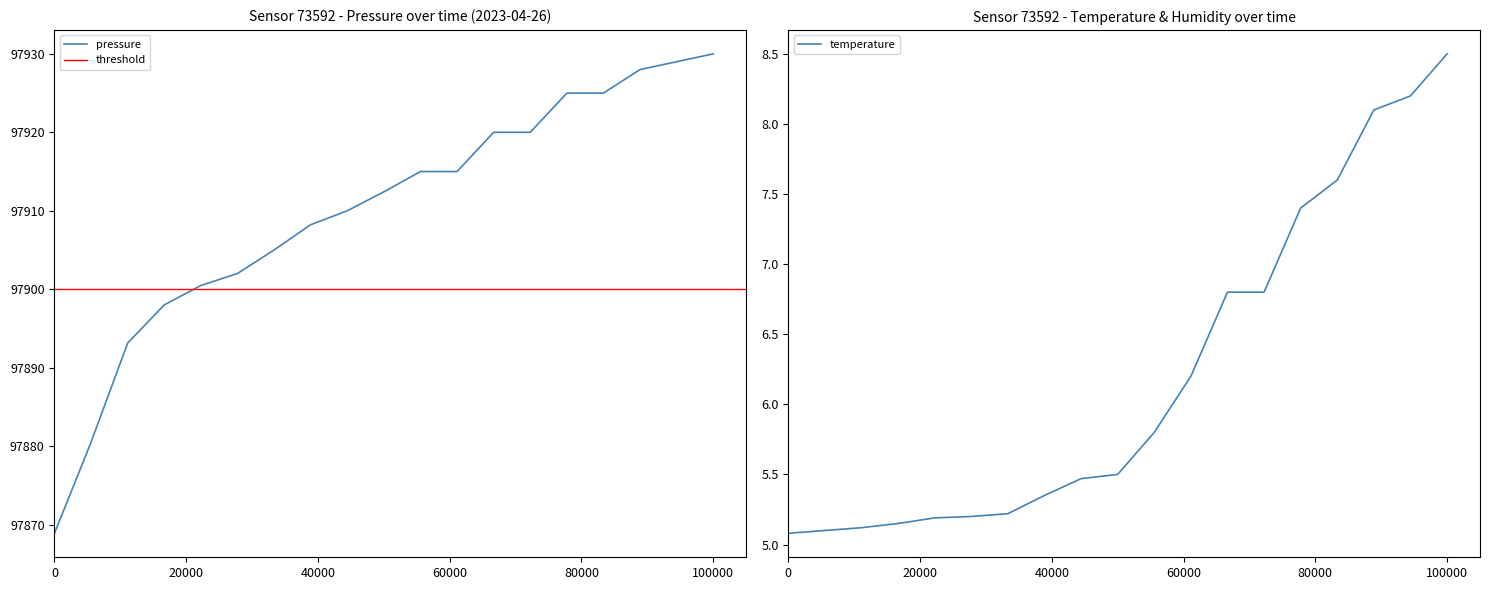

What is the highest value of the pressure series?

97930.0